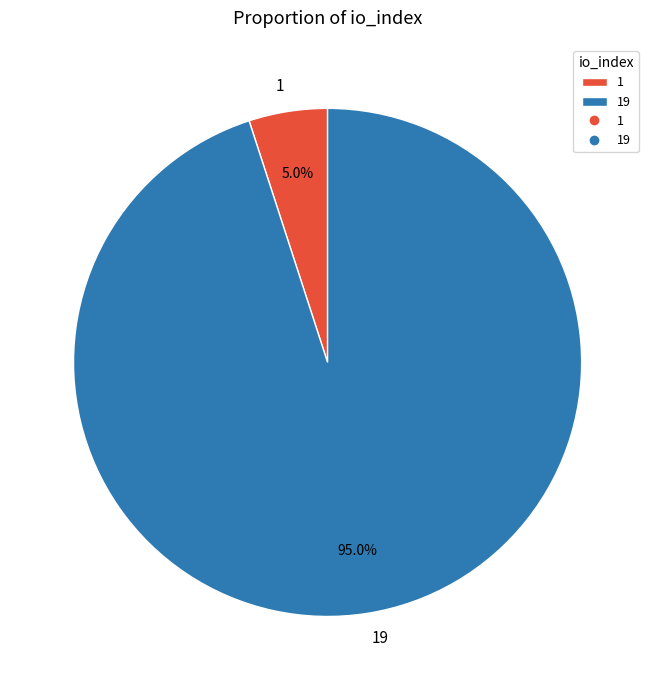

Which has a higher value, 19 or 1?

19